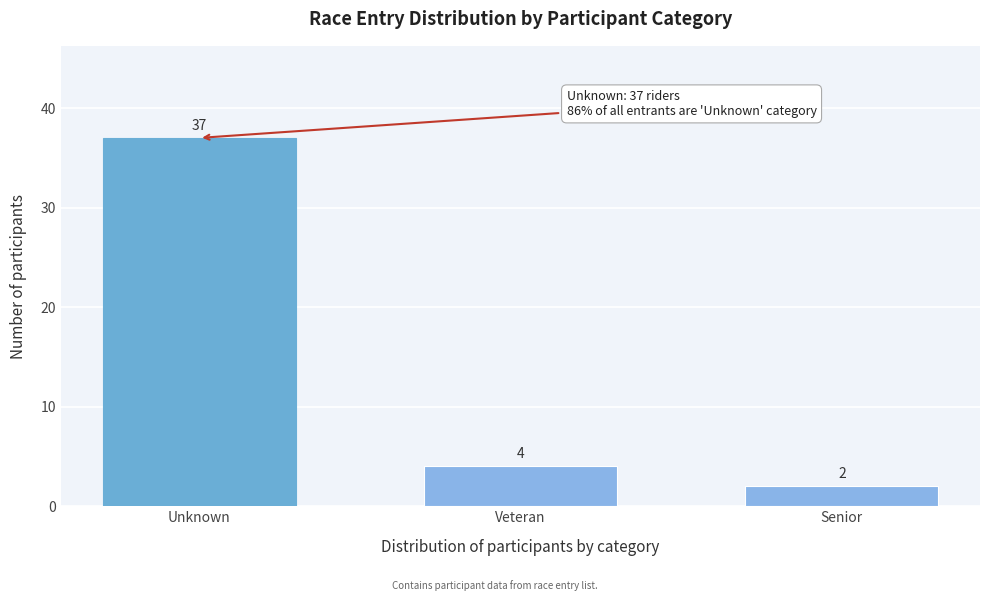

Reading left to right, what are all the values shown in this chart?

Unknown=37	Veteran=4	Senior=2